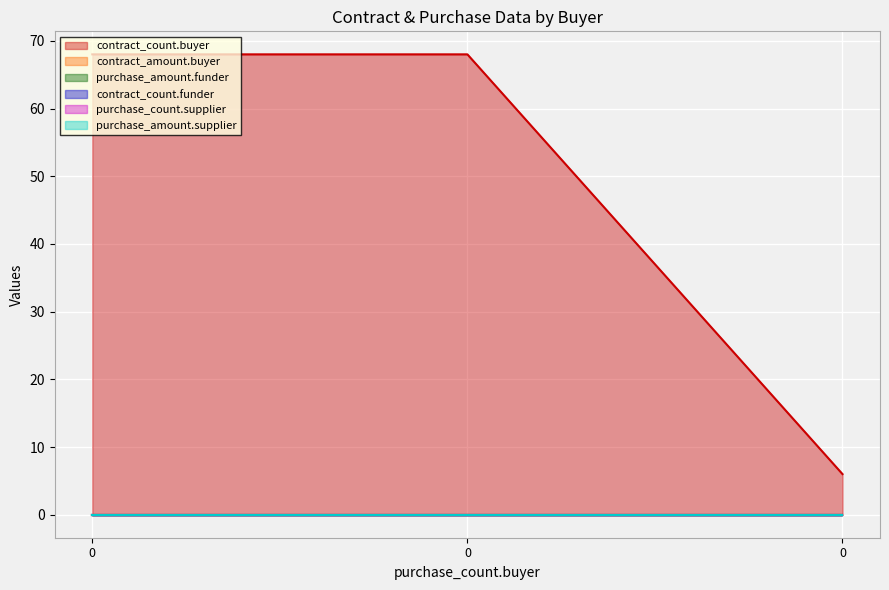

Reading right to left, list all the values displayed in this chart.

contract_count.buyer: 0=6	0=68	0=68
contract_amount.buyer: 0=0	0=0	0=0
purchase_amount.funder: 0=0	0=0	0=0
contract_count.funder: 0=0	0=0	0=0
purchase_count.supplier: 0=0	0=0	0=0
purchase_amount.supplier: 0=0	0=0	0=0